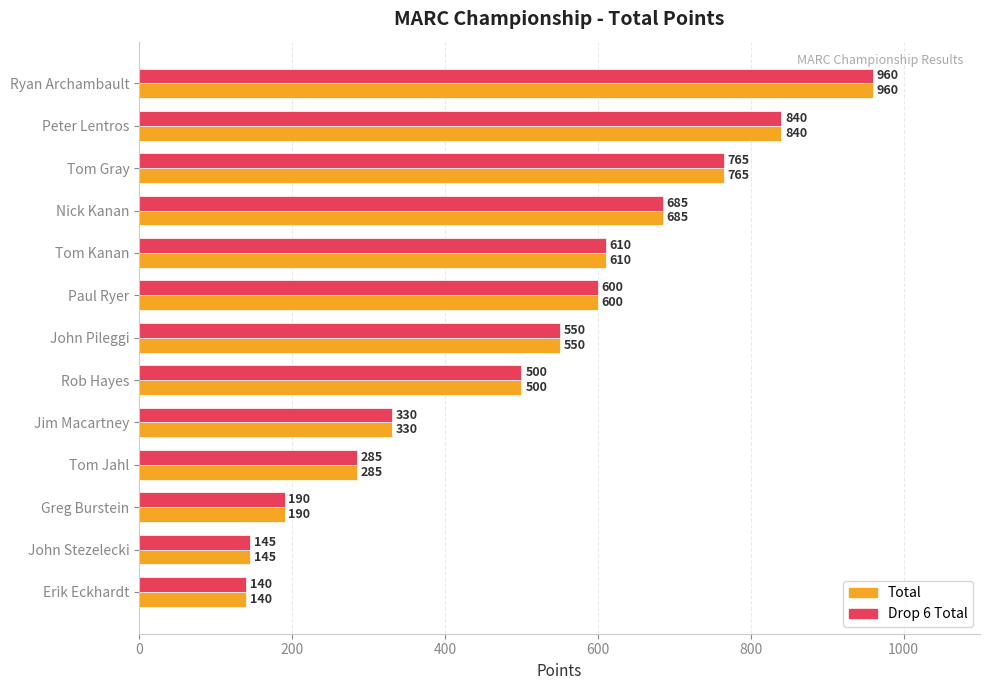

The value of Total at Tom Gray is 765. True or false?

True